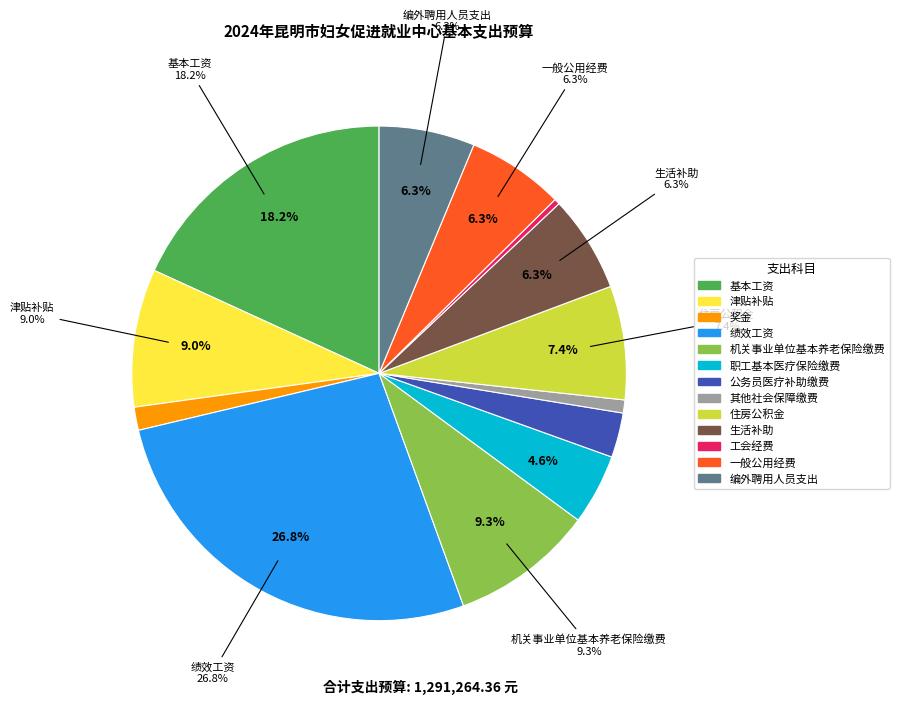

Is the sum of 基本工资 and 机关事业单位基本养老保险缴费 greater than half?

No